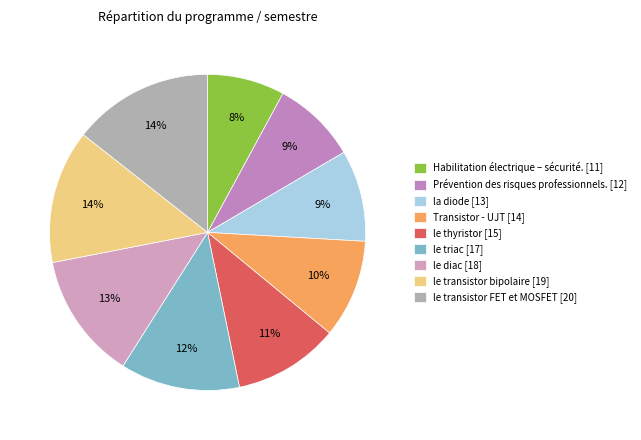

Does any single category account for the majority?

No